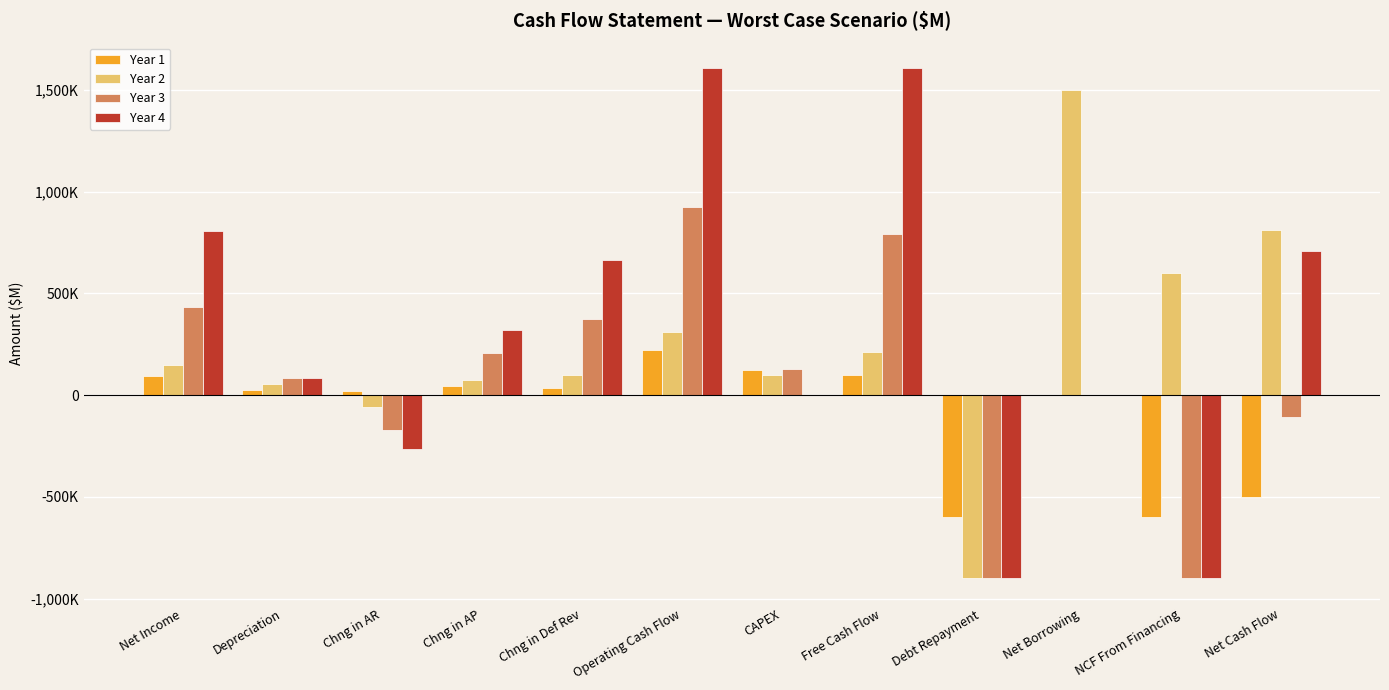

Which series has the widest spread of values?

Year 4